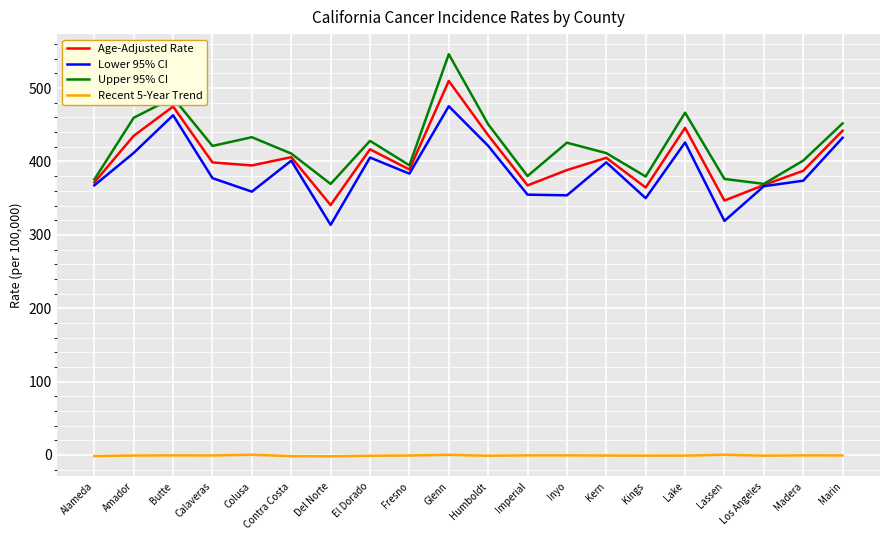

At which label does Lower 95% CI reach its minimum?

Del Norte